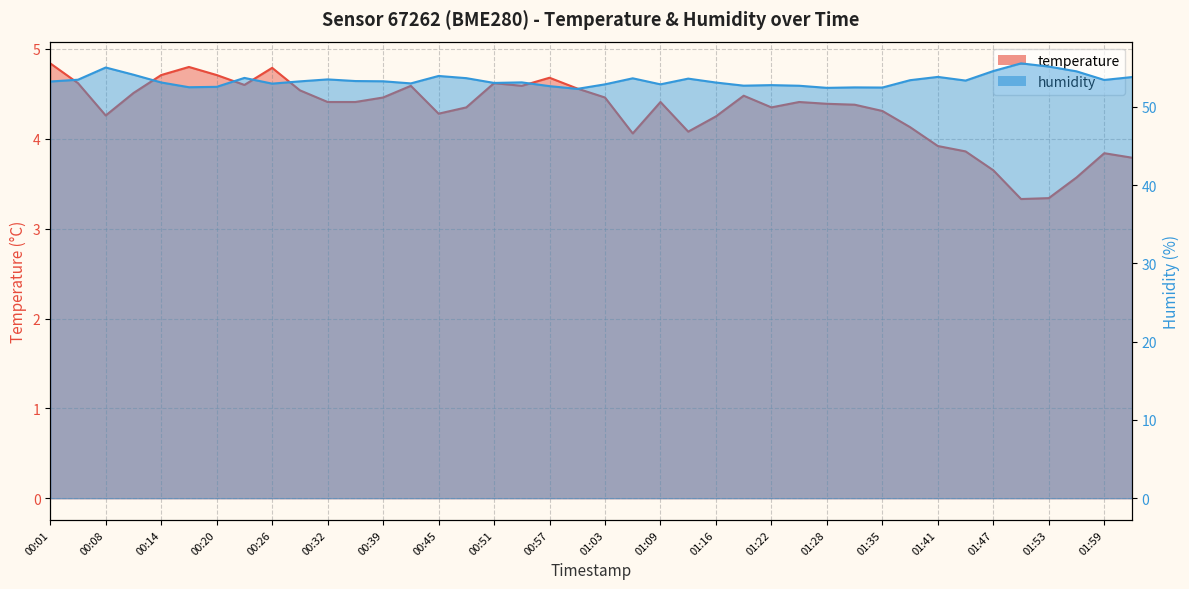

Where does the humidity series first go above 53?

00:01